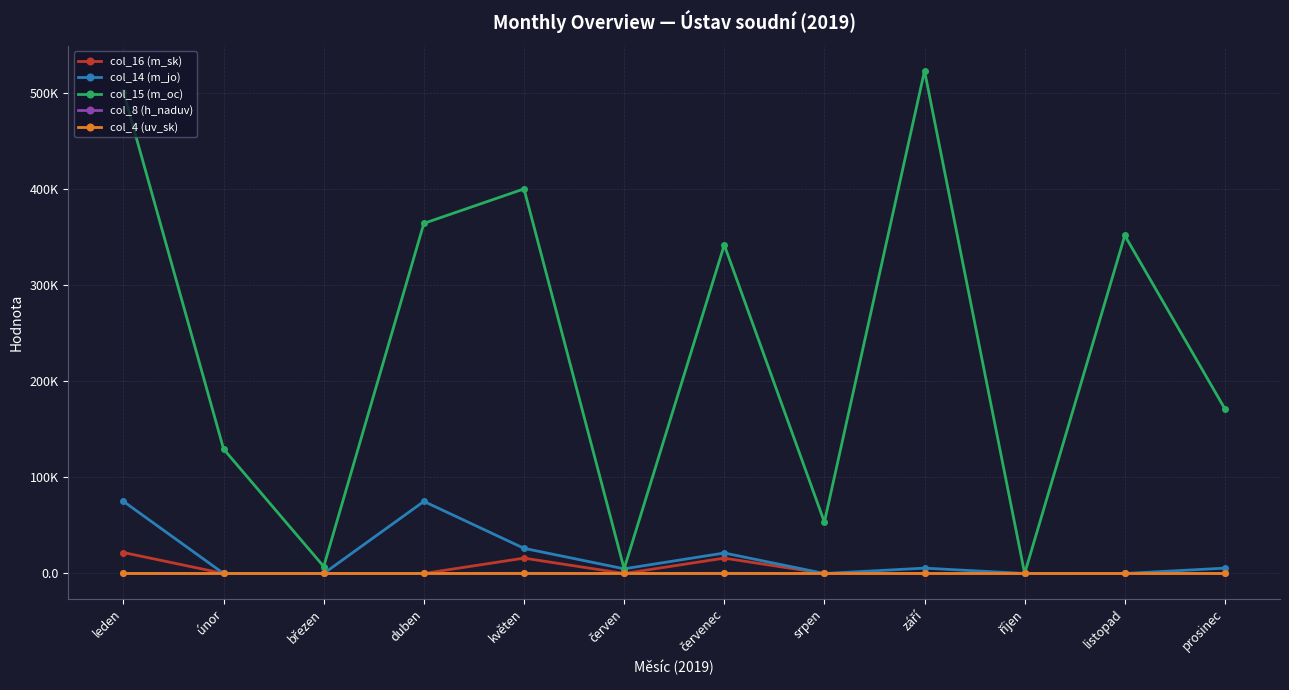

Between which two adjacent categories do col_4 (uv_sk) and col_14 (m_jo) first intersect?

leden and únor